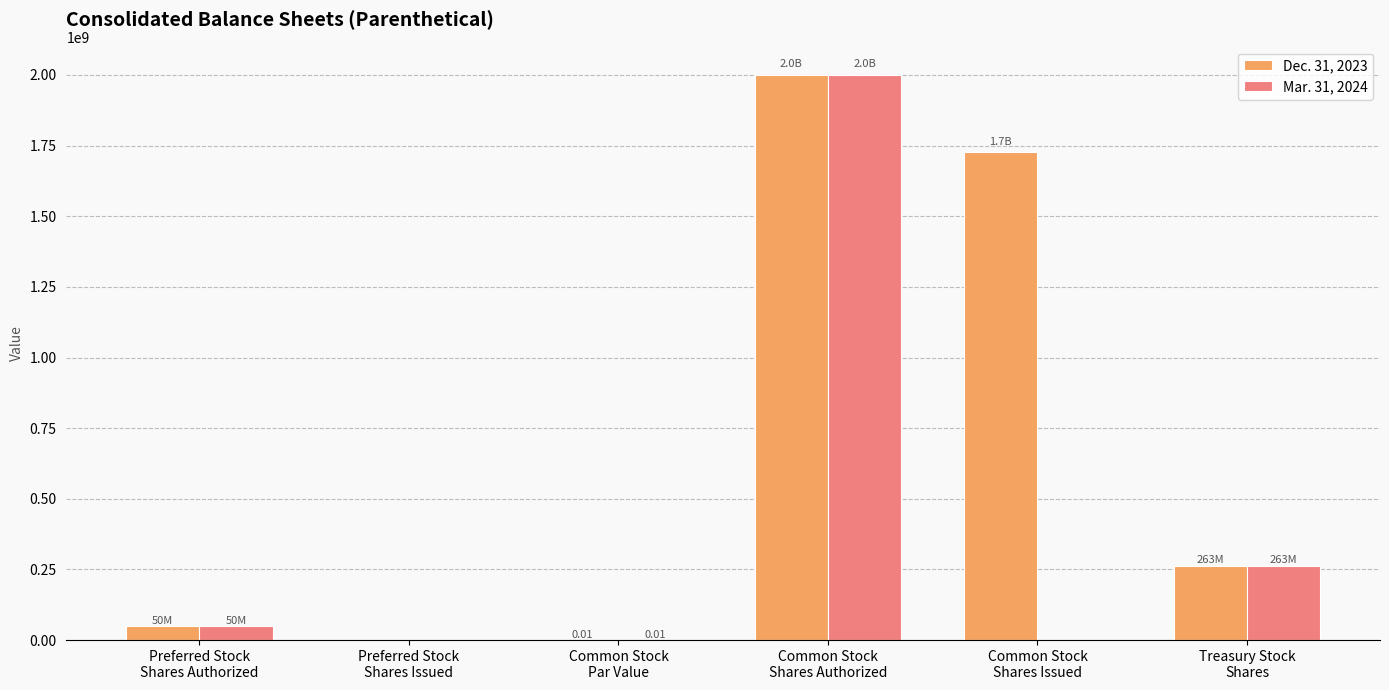

Which series has the largest total across all categories?

Dec. 31, 2023